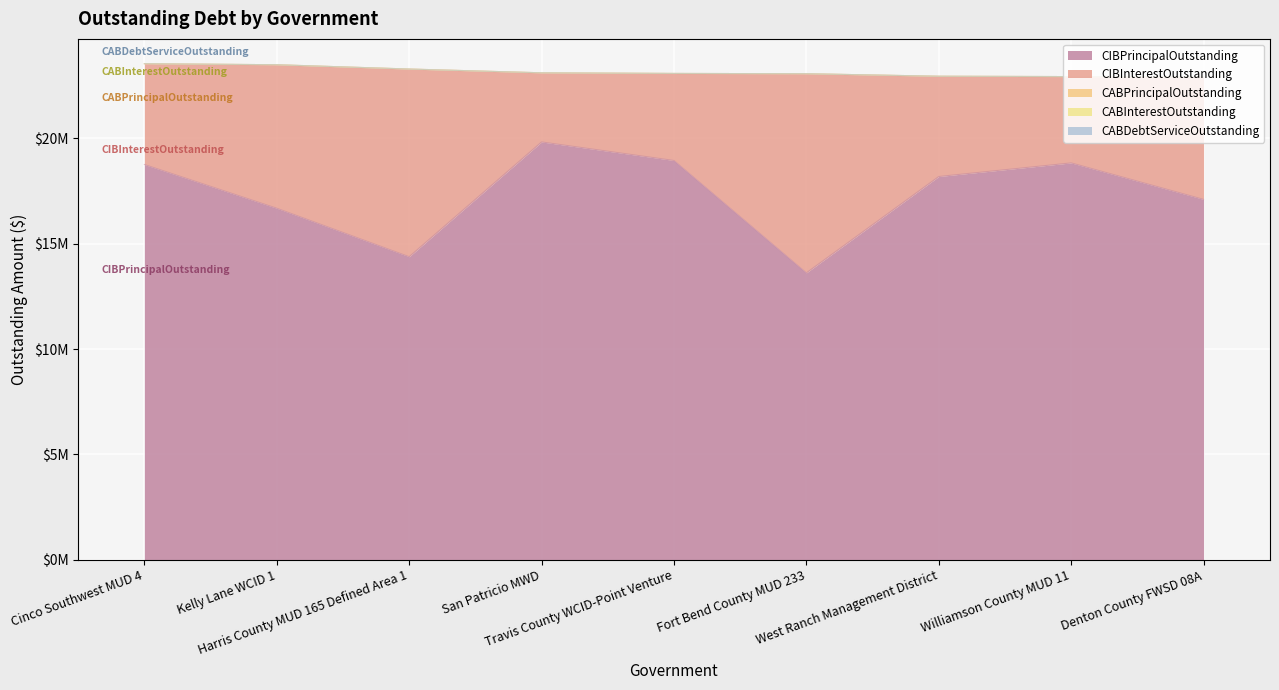

The value of CABPrincipalOutstanding at Williamson County MUD 11 is 0.0. True or false?

True